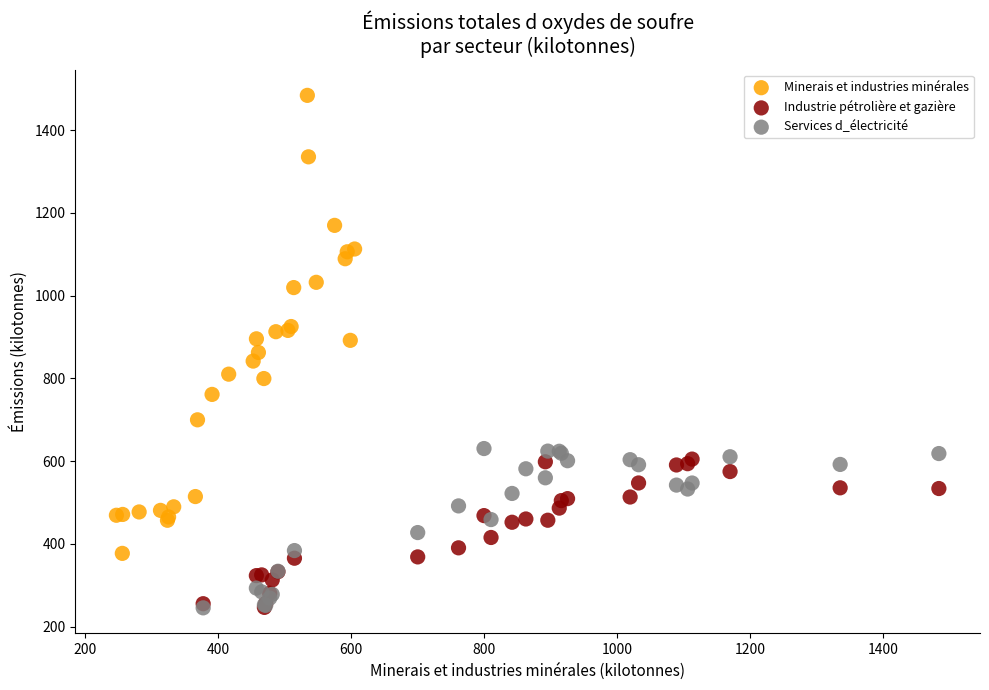

Which series reaches the maximum Y coordinate?

Minerais et industries minérales